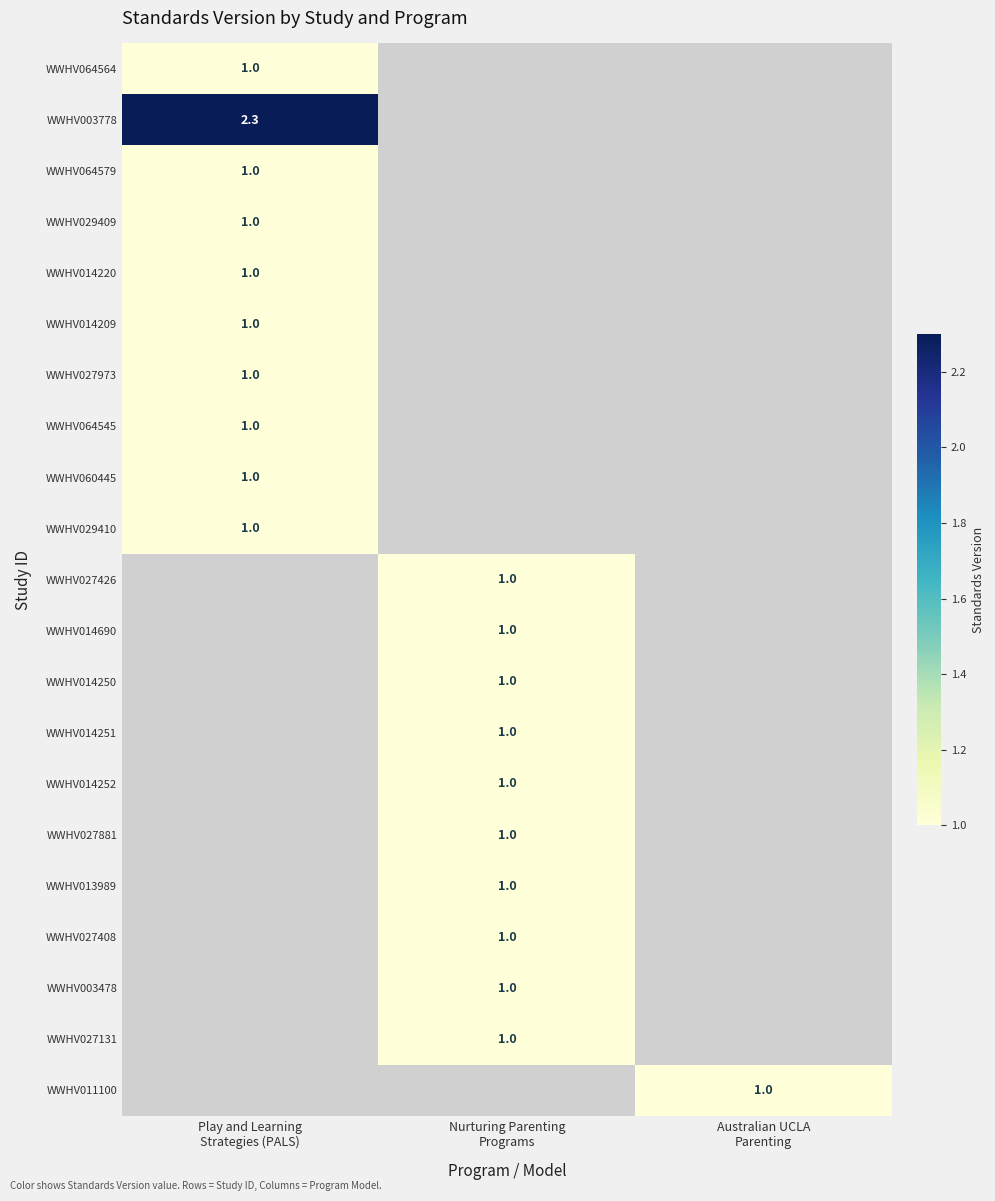

At which category does the chart reach its minimum across all series?

Play and Learning
Strategies (PALS)